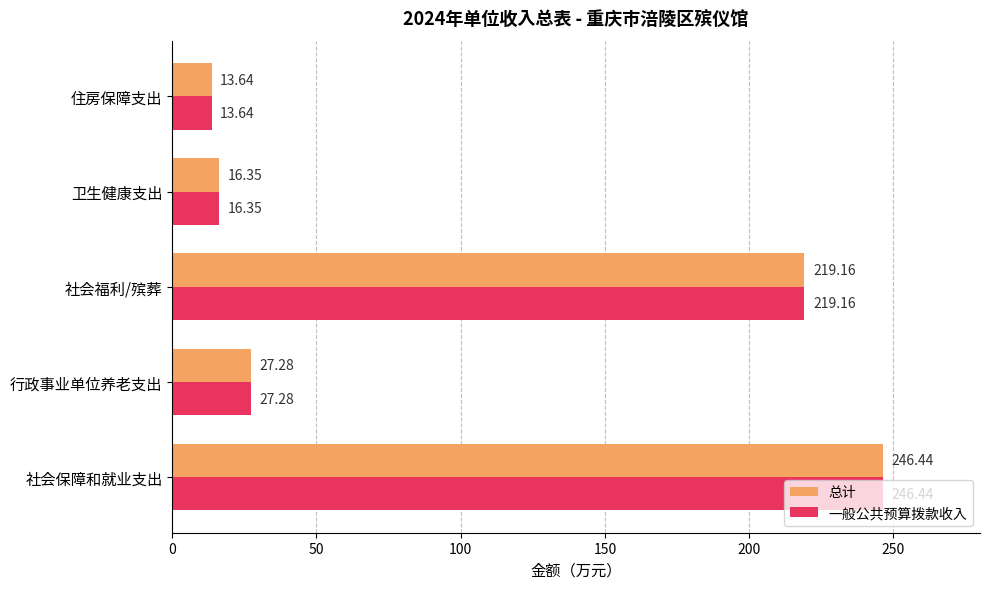

At which label does 一般公共预算拨款收入 reach its minimum?

住房保障支出